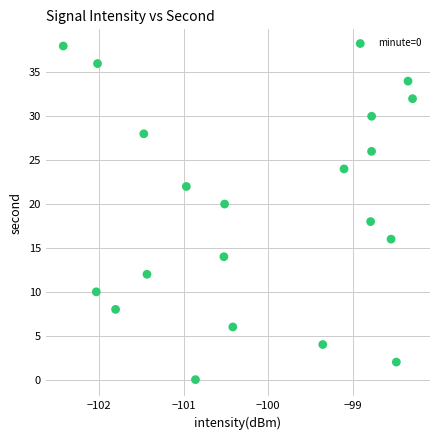

What is the range of Y values (max minus min)?

38